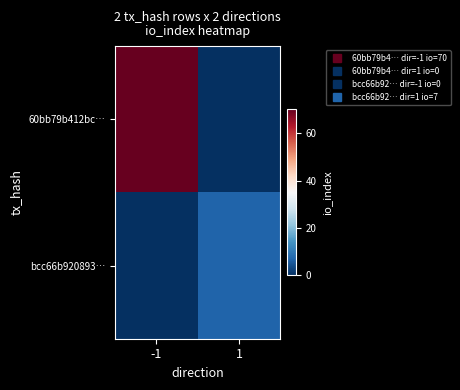

Reading left to right, transcribe all the data shown in this chart.

60bb79b412bc…: -1=70	1=0
bcc66b920893…: -1=0	1=7